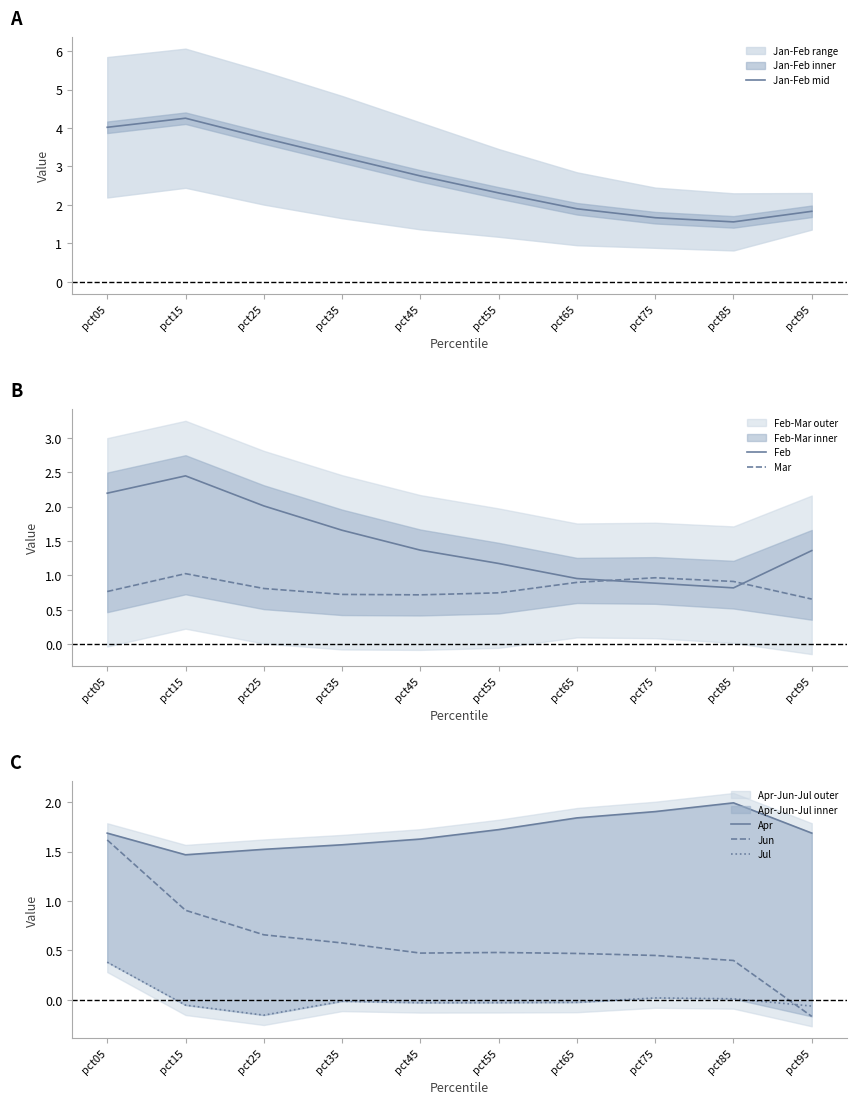

What is the minimum value shown in the chart?

-0.2